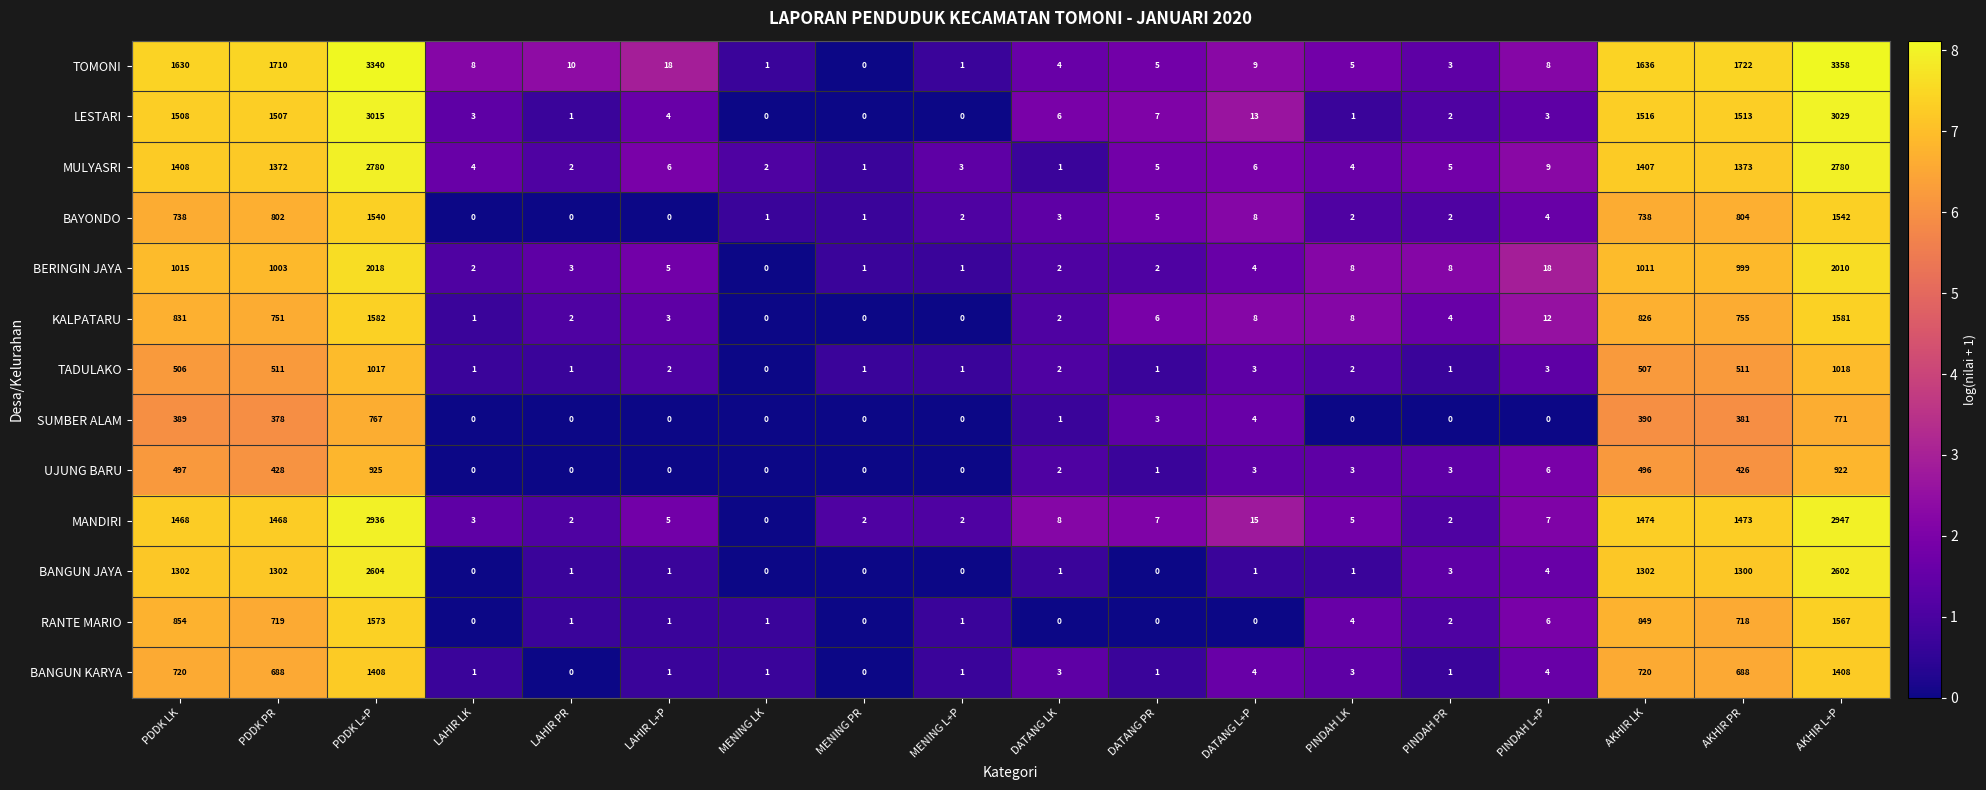

At which category is the sum across all series the highest?

AKHIR L+P